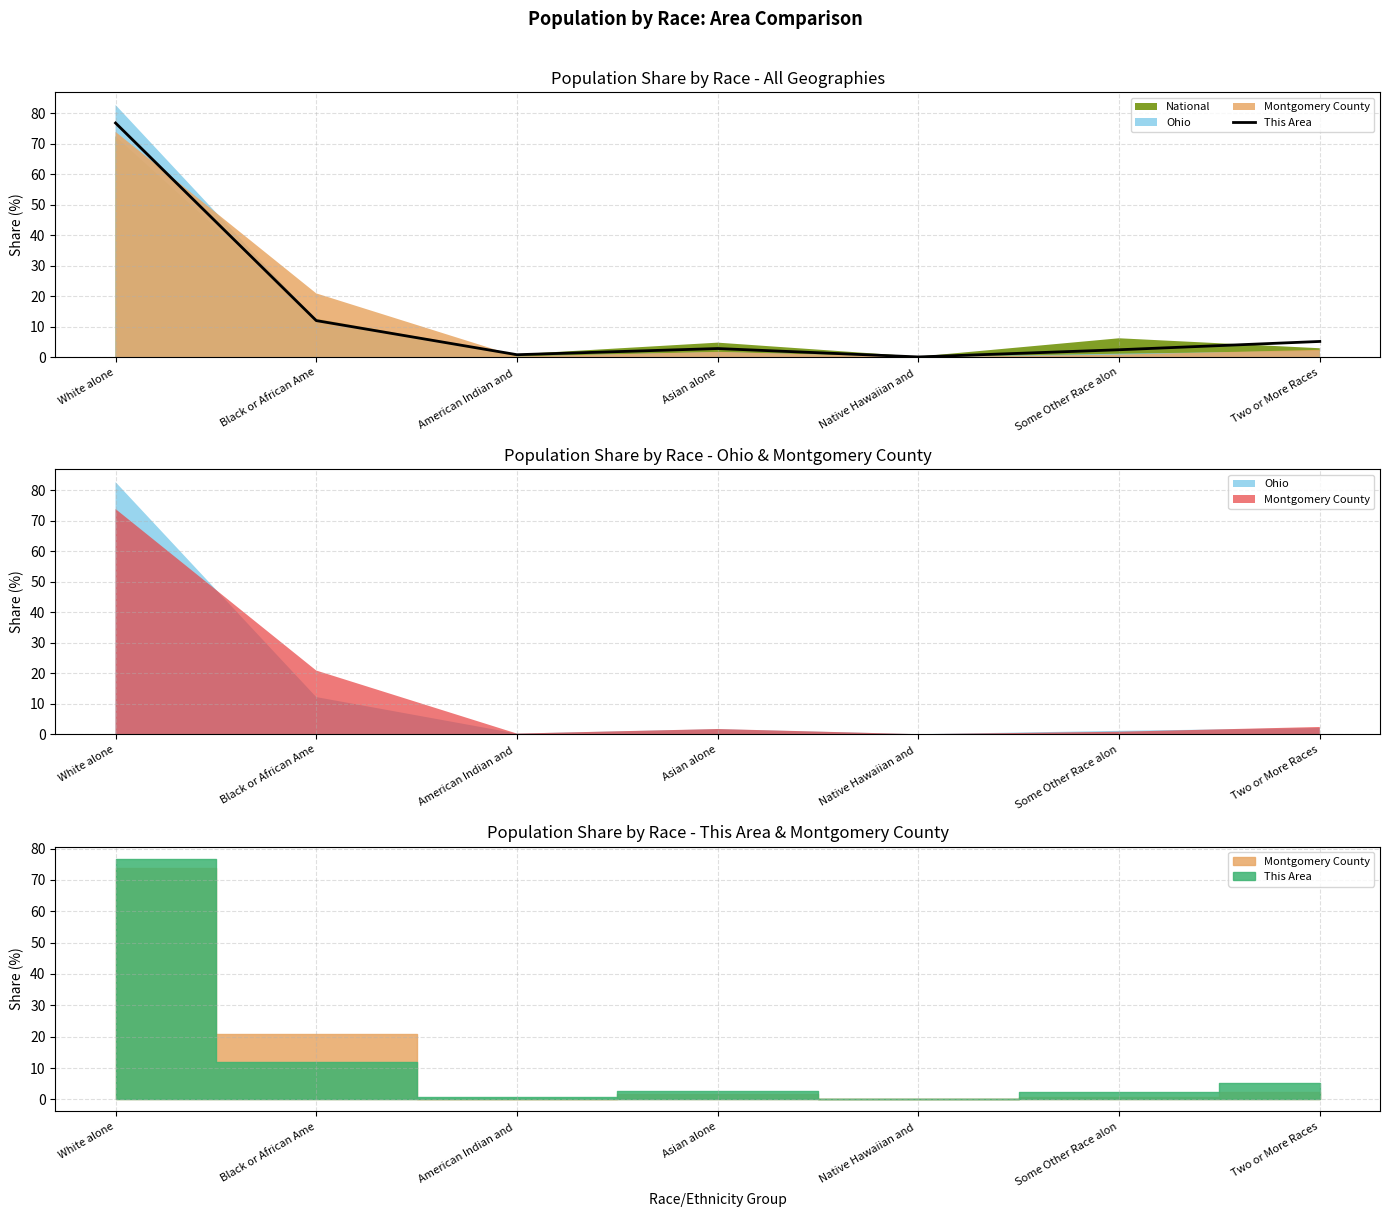

Reading left to right, transcribe all the data shown in this chart.

White alone=76.8	Black or African Ame=12.0	American Indian and =0.8	Asian alone=2.8	Native Hawaiian and =0.1	Some Other Race alon=2.4	Two or More Races=5.1